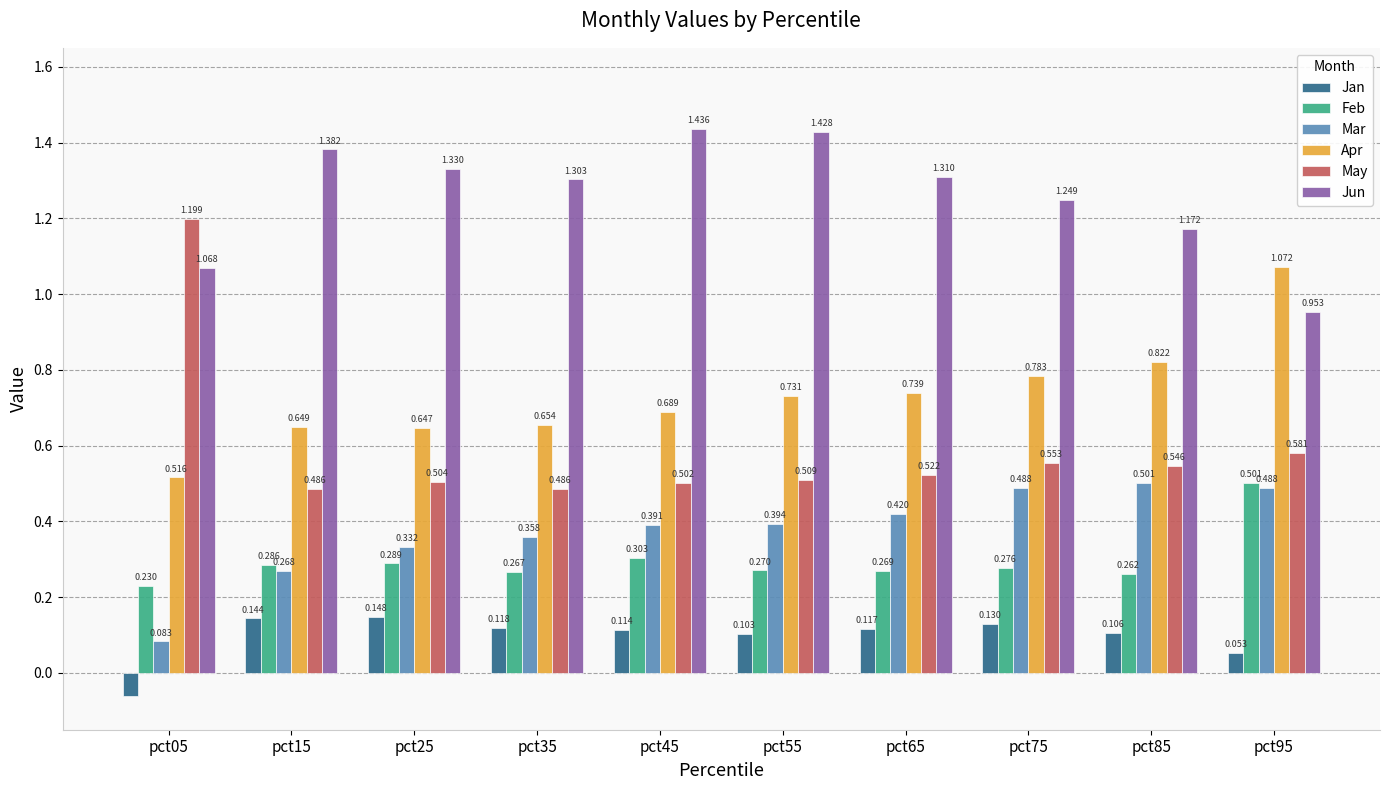

List the labels in order of Apr value, largest first.

pct95, pct85, pct75, pct65, pct55, pct45, pct35, pct15, pct25, pct05